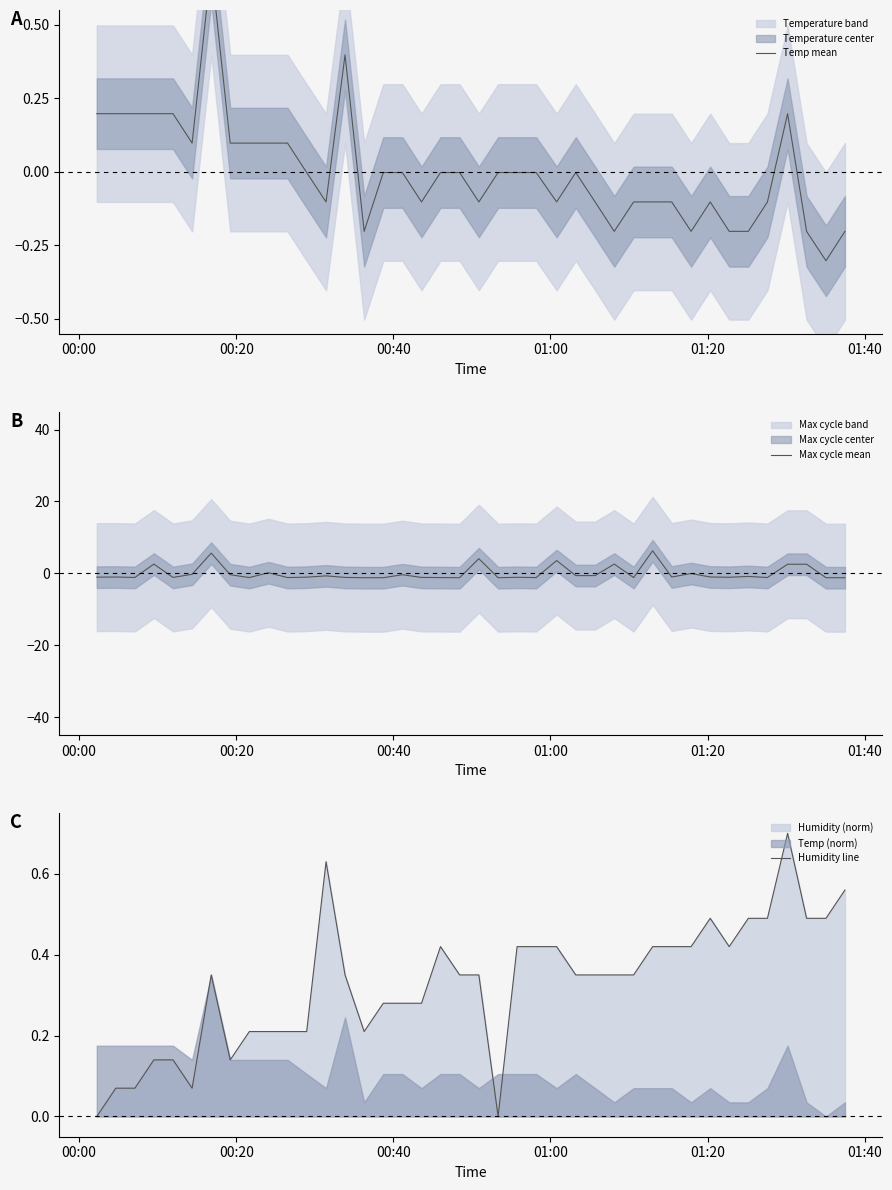

What is the maximum value for Max cycle mean?

6.3